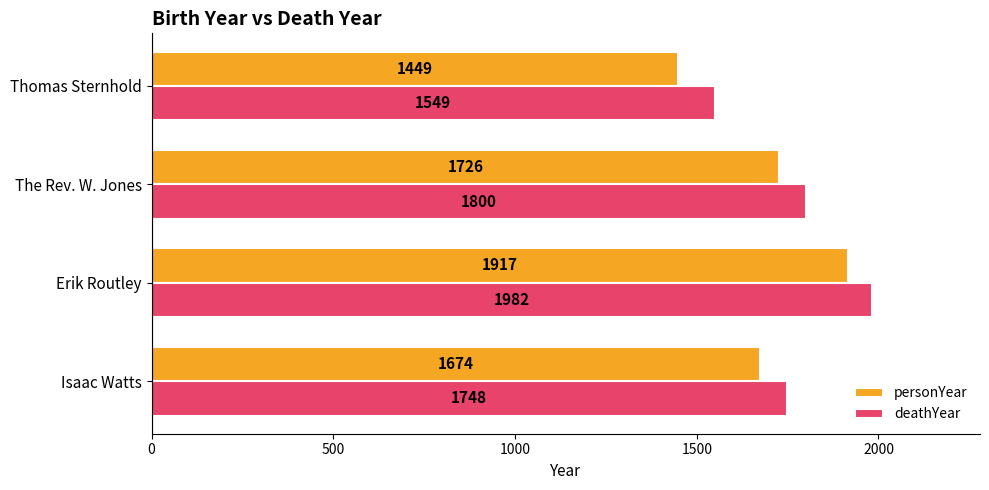

What is the difference between the second highest and second lowest values in the deathYear series?

52